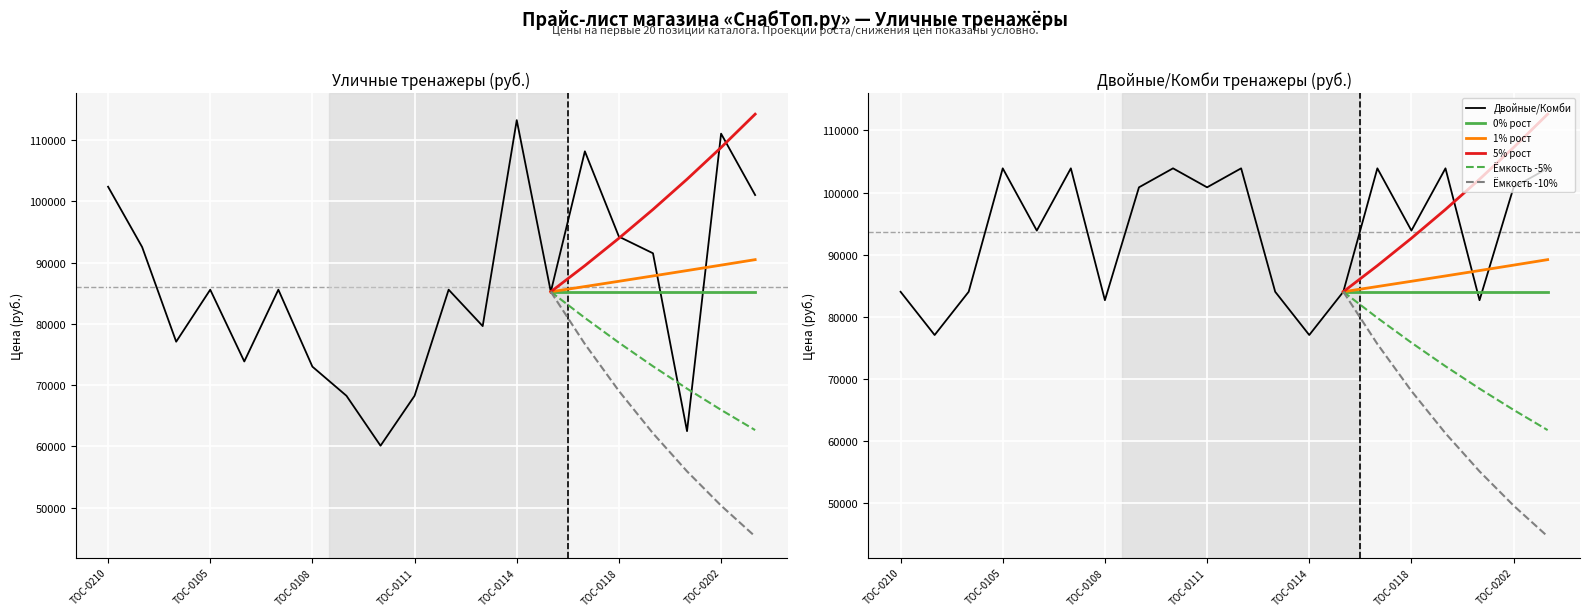

The Двойные/Комби series shows 34193 at ТОС-0201. True or false?

False